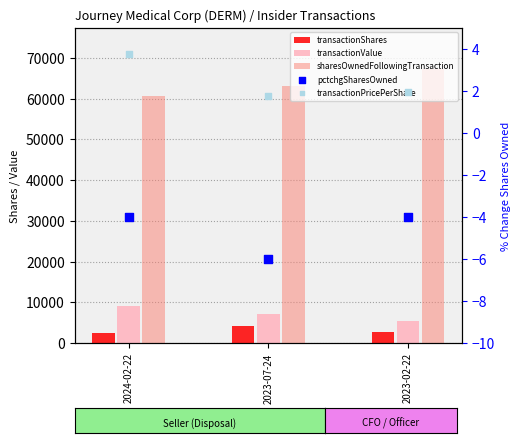

Which series contains the highest Y value?

sharesOwnedFollowingTransaction